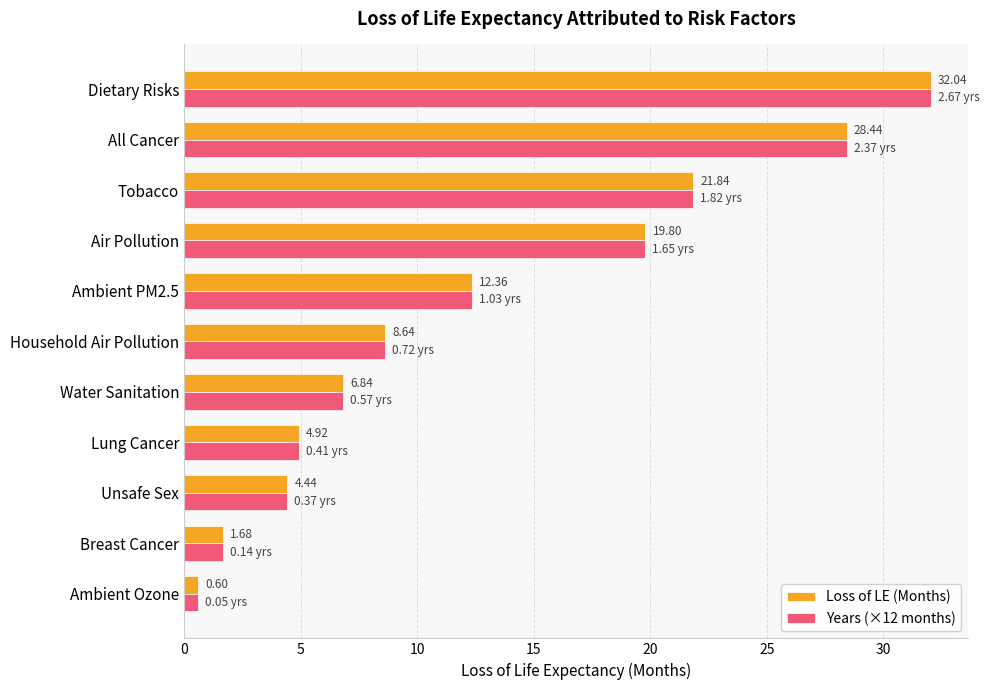

Rank the categories by Loss of LE (Months) value from highest to lowest.

Dietary Risks, All Cancer, Tobacco, Air Pollution, Ambient PM2.5, Household Air Pollution, Water Sanitation, Lung Cancer, Unsafe Sex, Breast Cancer, Ambient Ozone